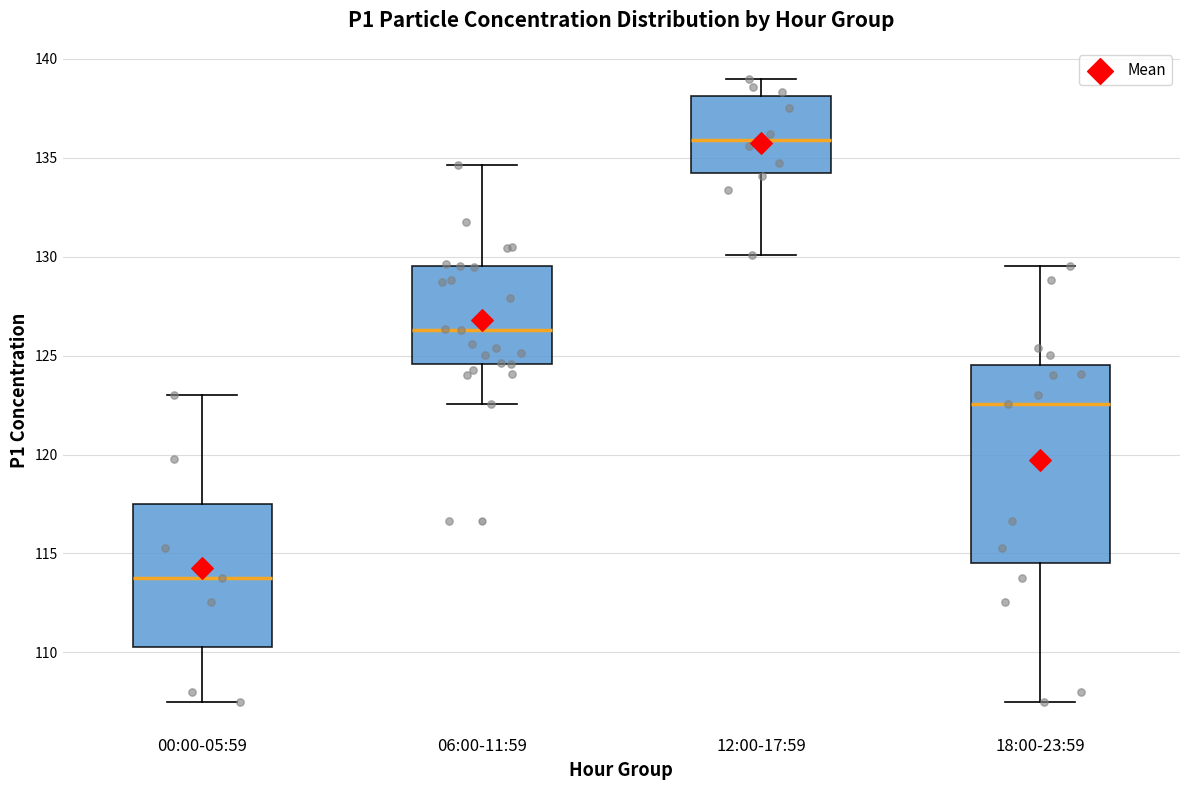

Reading left to right, transcribe this box plot: for each box, give where its median line is, the range the box spans, and where its two whiskers end, as read against the y-axis. The values are not printed on the chart, so give them approximately, as read against the axis.

00:00-05:59: median 114.0, box 110.5 to 117.5, whiskers 107.5 to 123.0
06:00-11:59: median 126.5, box 124.5 to 129.5, whiskers 122.5 to 134.5
12:00-17:59: median 136.0, box 134.0 to 138.0, whiskers 130.0 to 139.0
18:00-23:59: median 122.5, box 114.5 to 124.5, whiskers 107.5 to 129.5